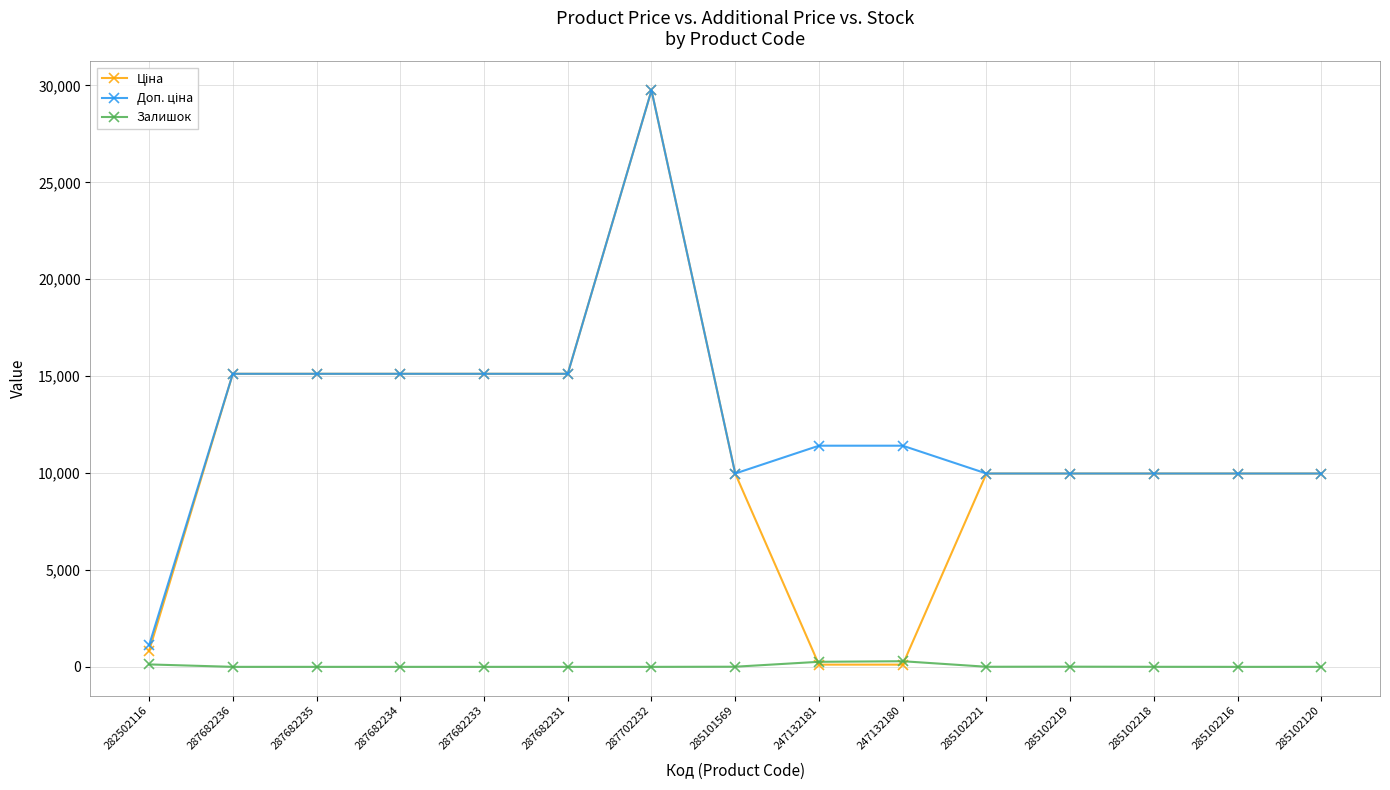

What is the difference between the maximum and second lowest values in the Залишок series?

290.0